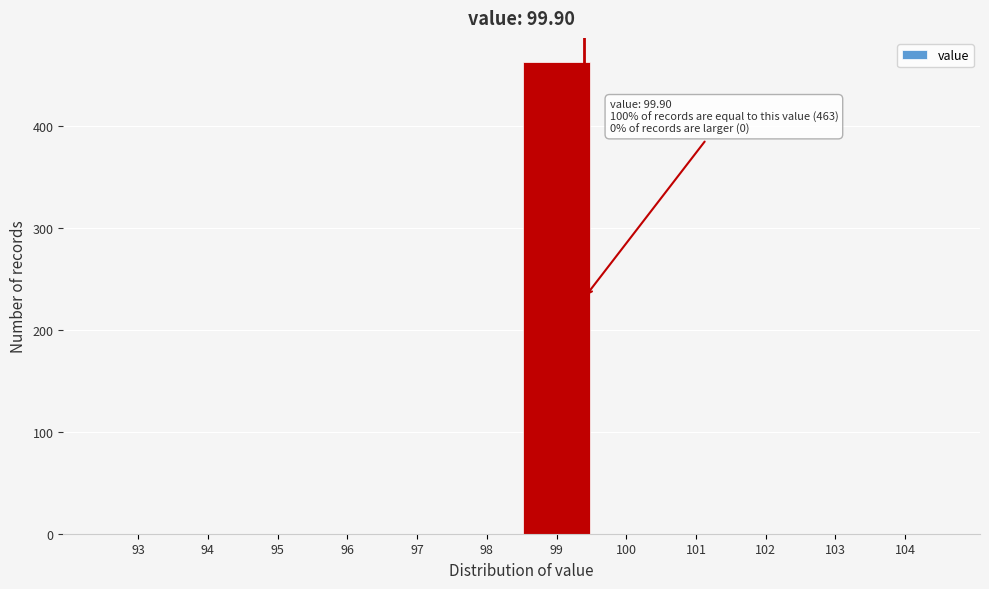

Reading left to right, transcribe all the data shown in this chart.

93=0	94=0	95=0	96=0	97=0	98=0	99=463	100=0	101=0	102=0	103=0	104=0